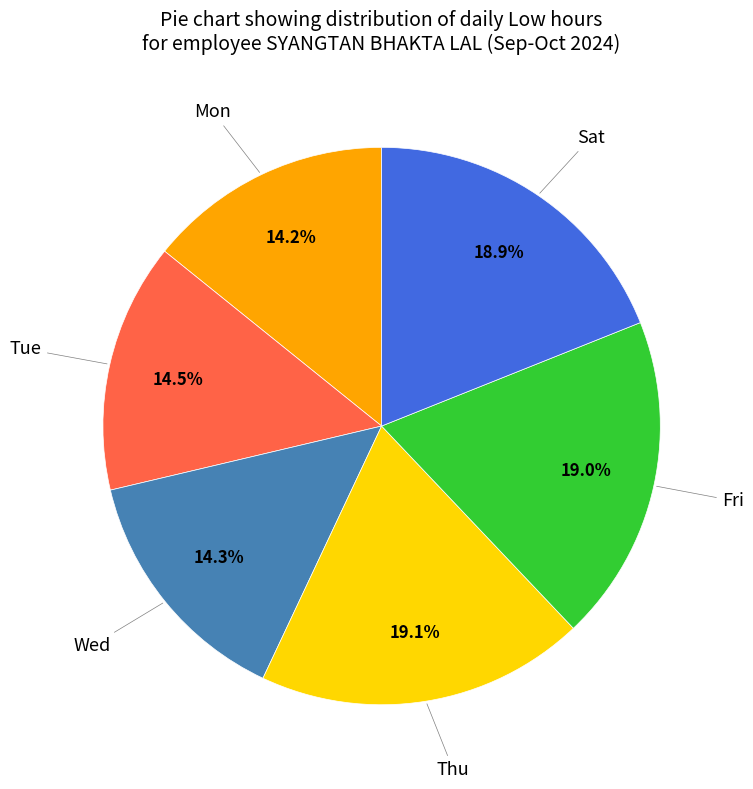

How many segments does this pie chart have?

6